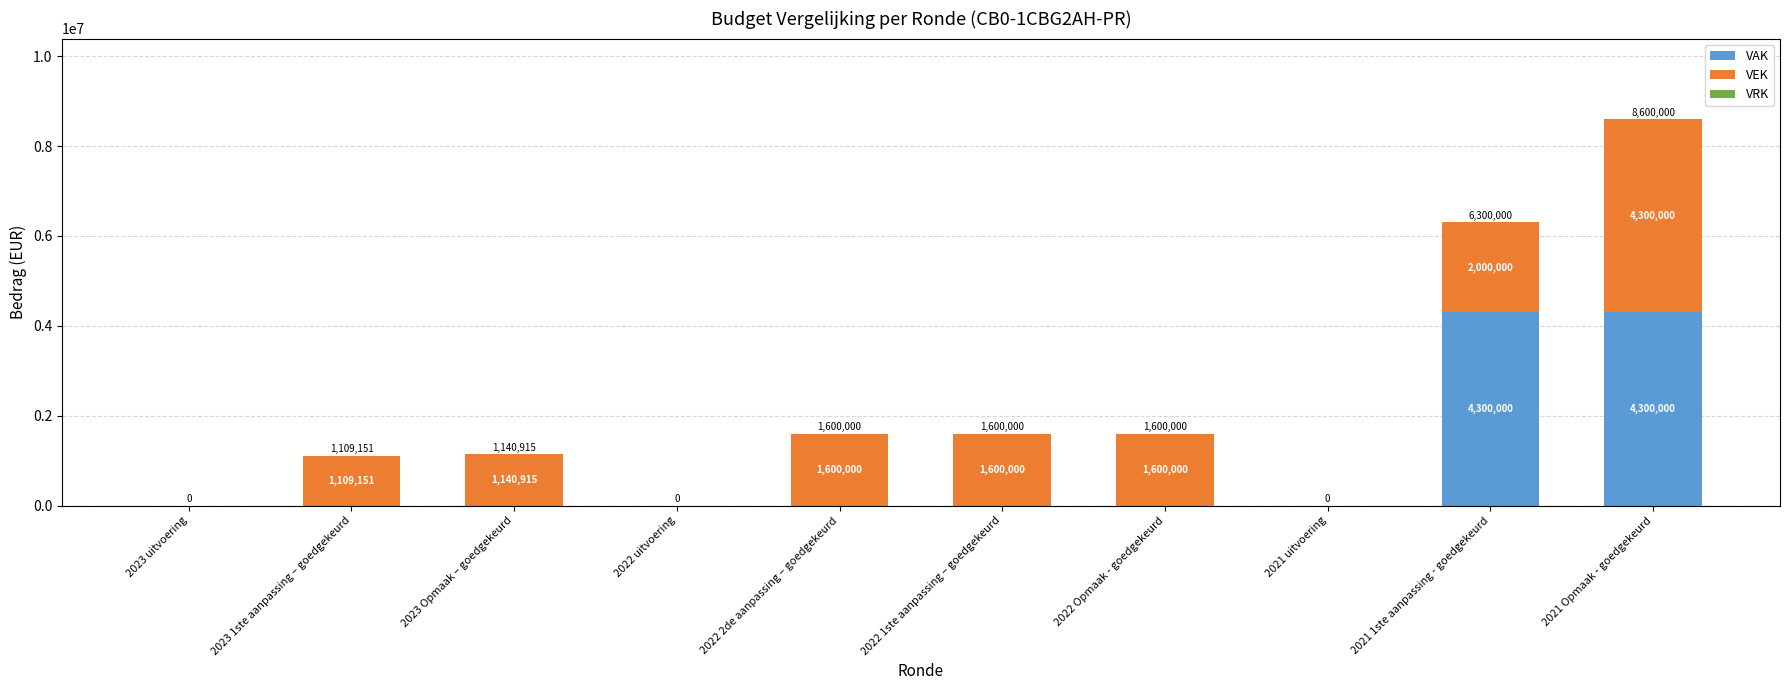

True or false: VAK has a value of 4300000 at 2021 1ste aanpassing - goedgekeurd.

True